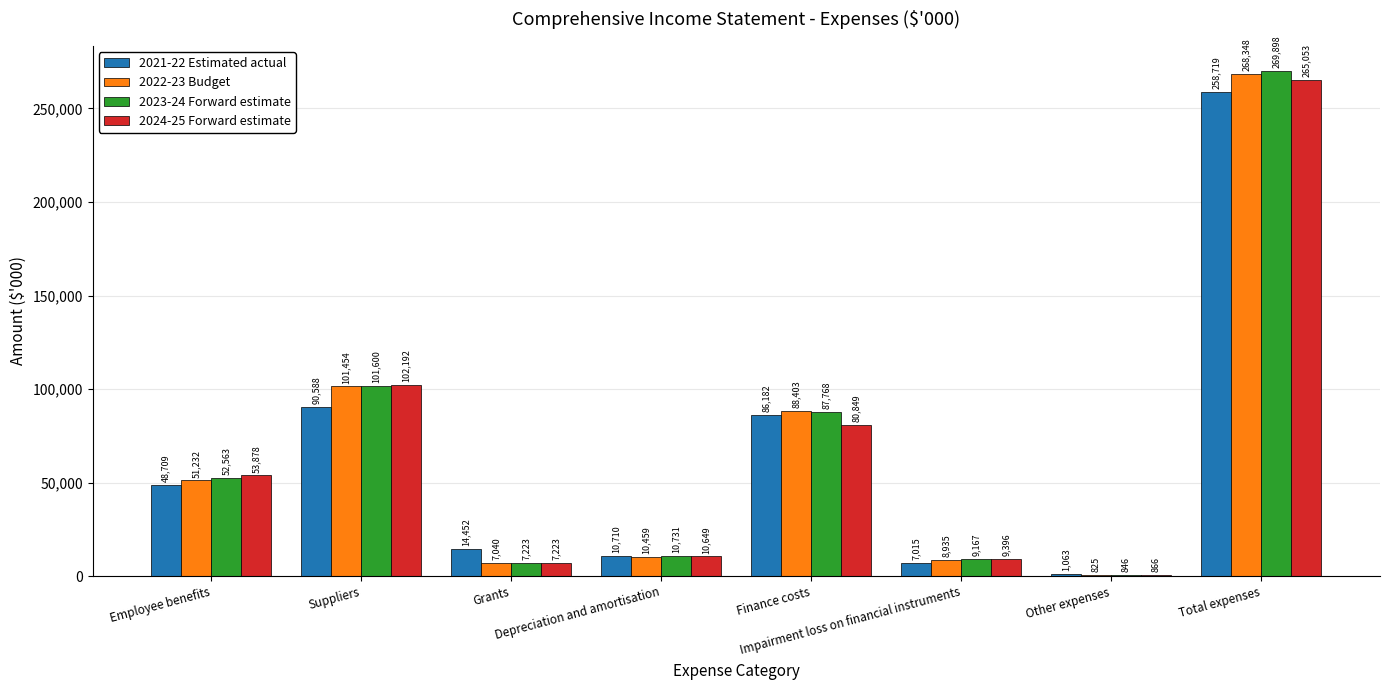

Which series changed the most between Suppliers and Depreciation and amortisation?

2024-25 Forward estimate